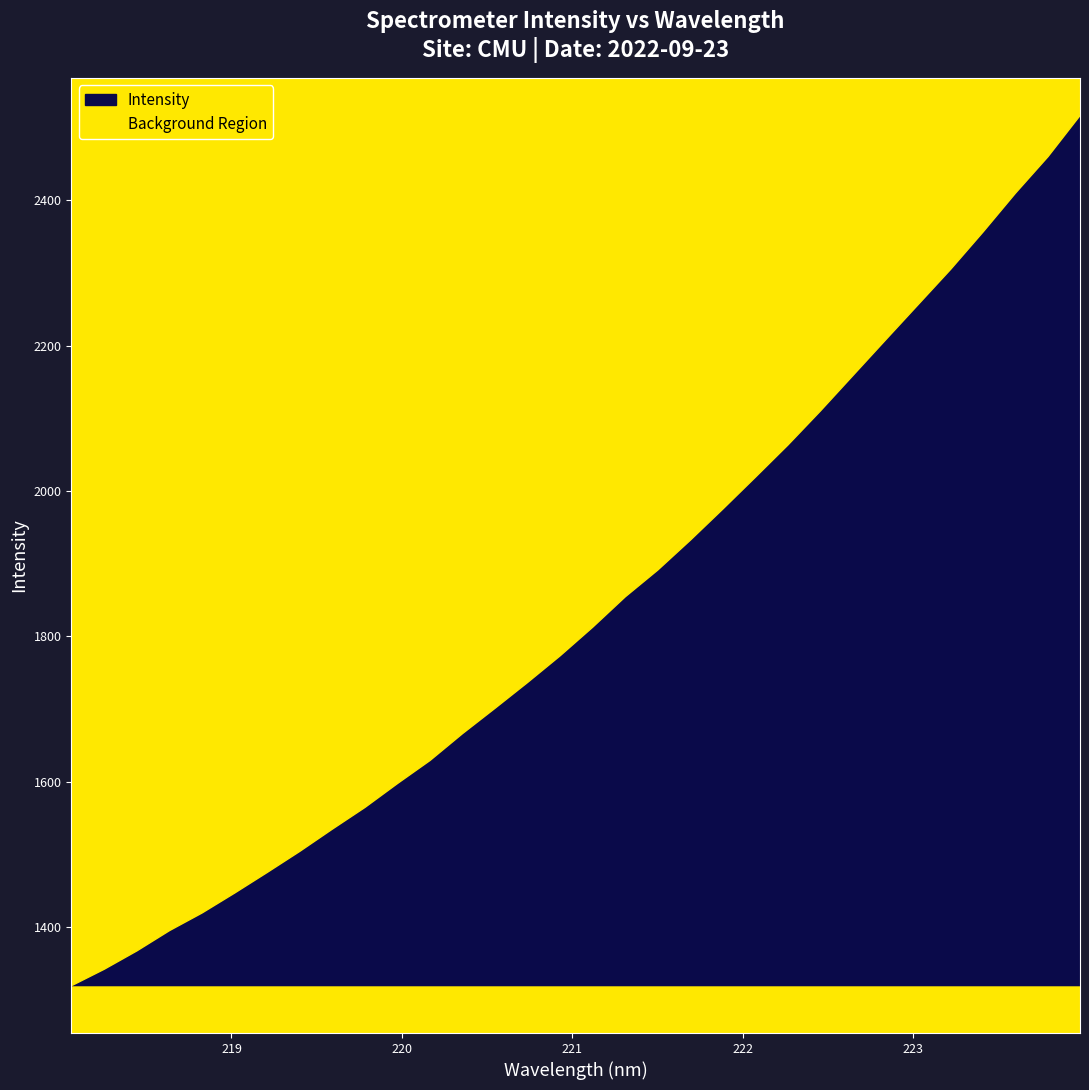

What is the ratio of the value at 218.6332 to the value at 223.2172?

0.6